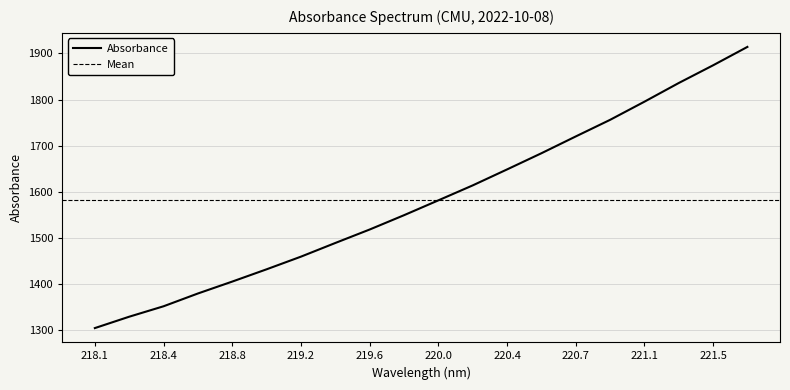

Which has a higher value, 220.4 or 218.4?

220.4